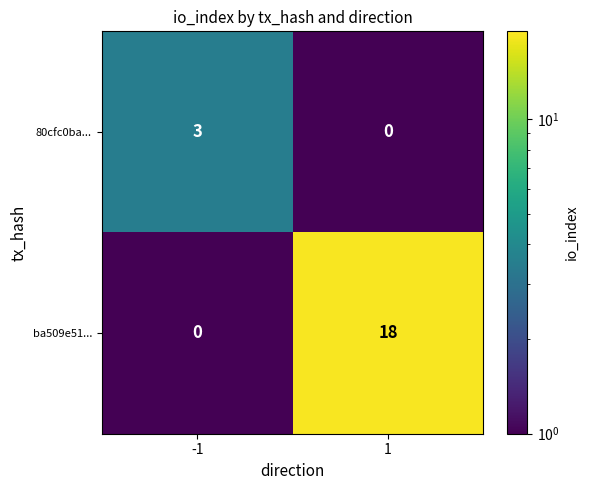

Reading left to right, what are all the values shown in this chart?

80cfc0ba...: -1=3	1=0
ba509e51...: -1=0	1=18